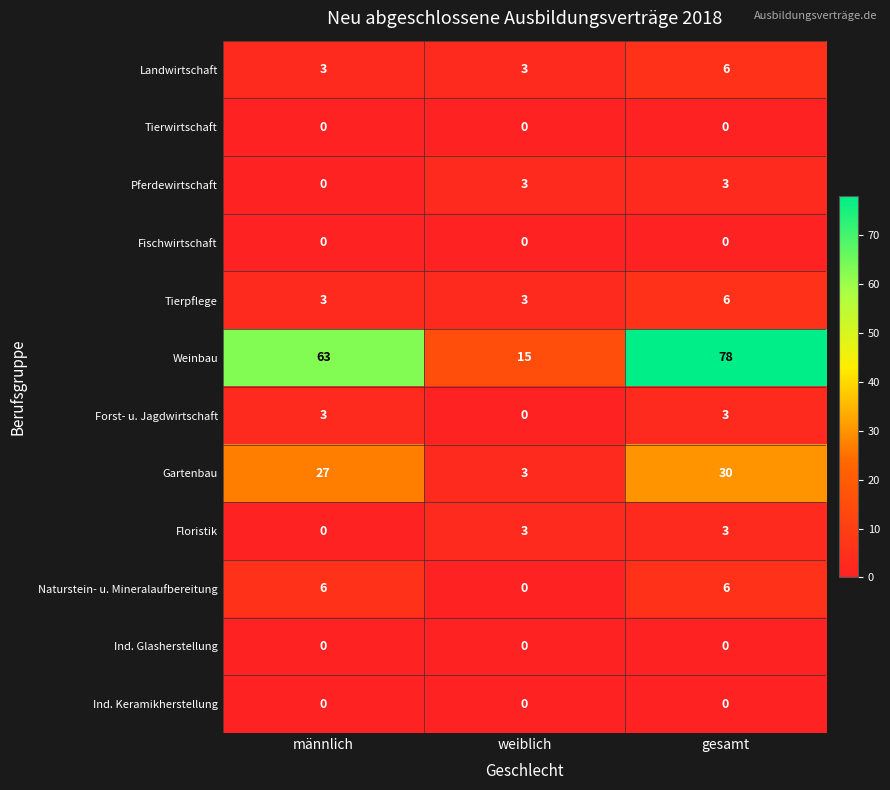

Which series changed the most between männlich and gesamt?

Weinbau